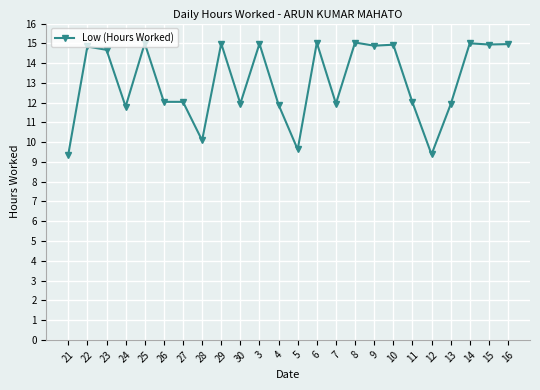

At which label does the data first exceed 14?

22